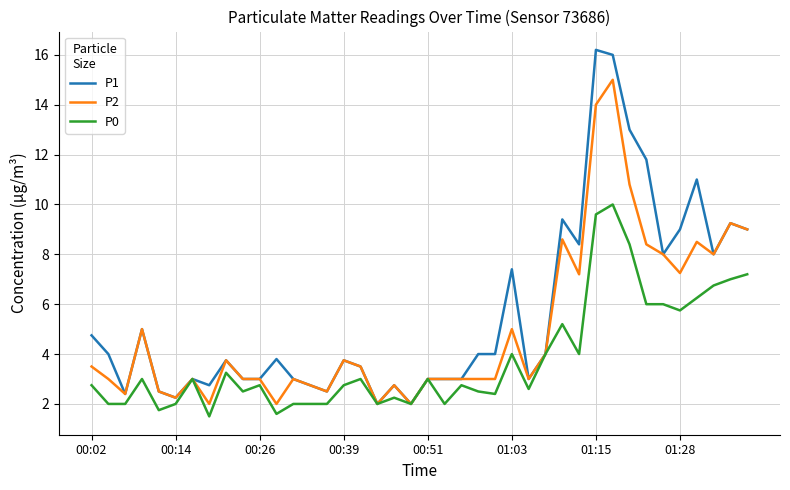

List the series in order of their peak value, lowest first.

P0, P2, P1